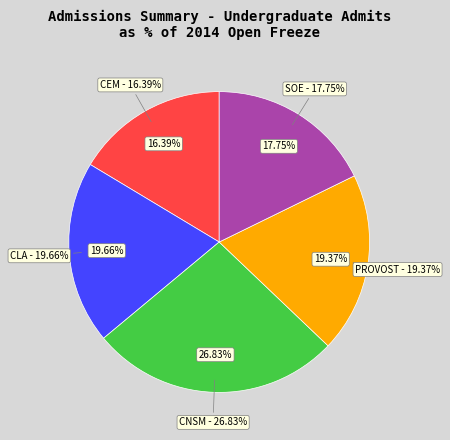

How many slices are in this pie chart?

5